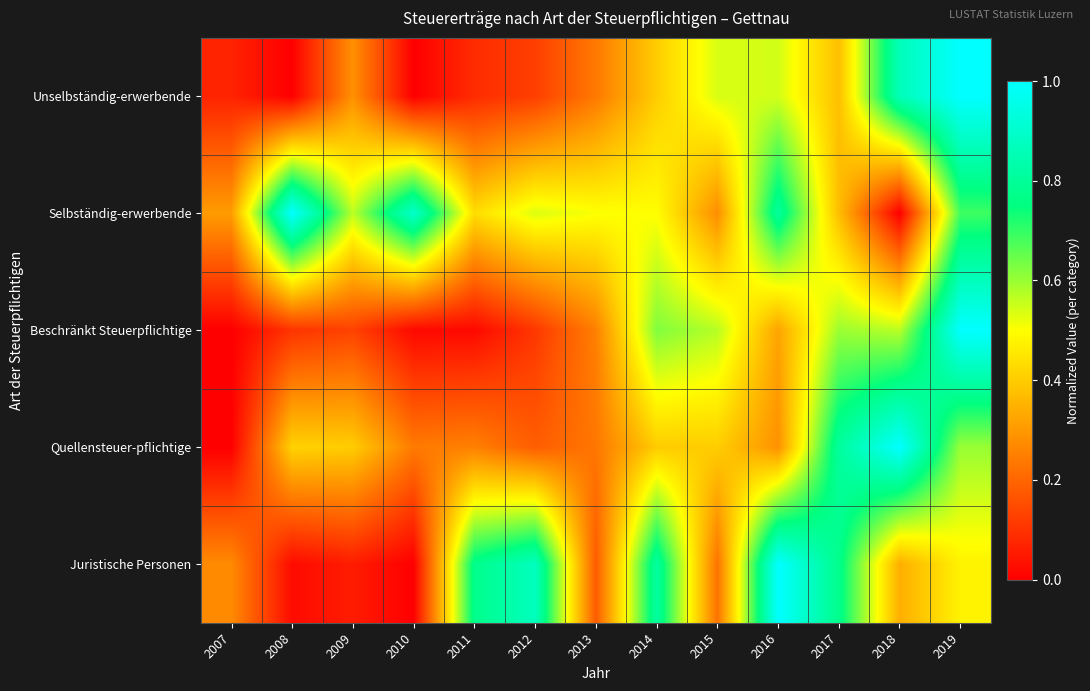

At how many categories does at least one series exceed 0?

13